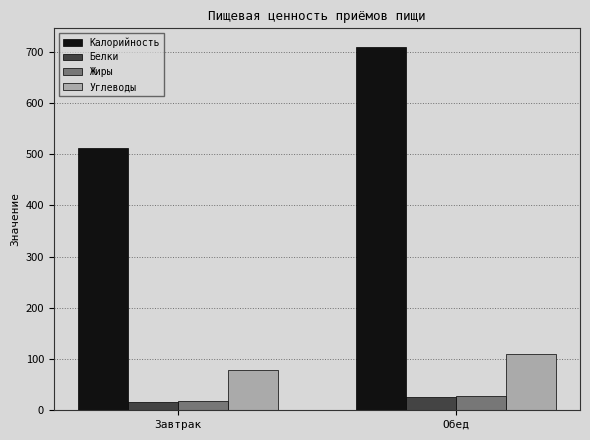

What value does the Углеводы series have at Обед?

110.0